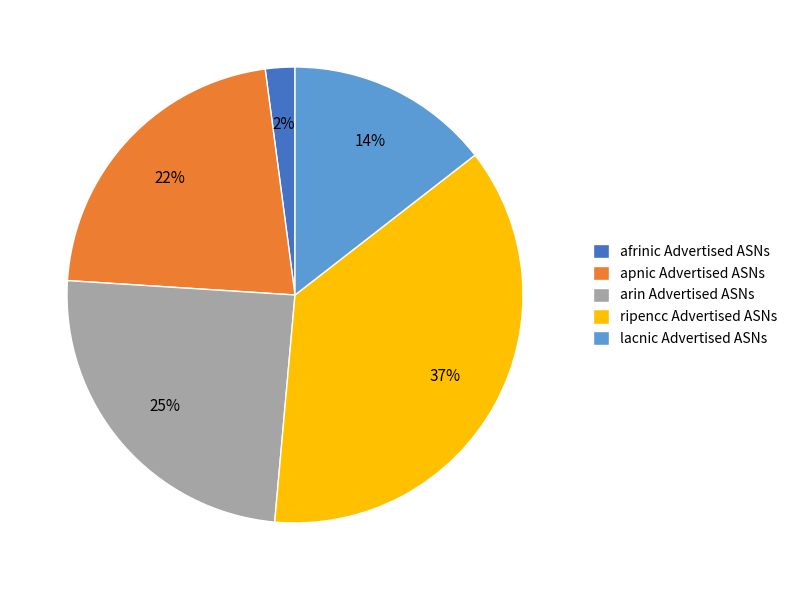

Which slice is the largest?

ripencc